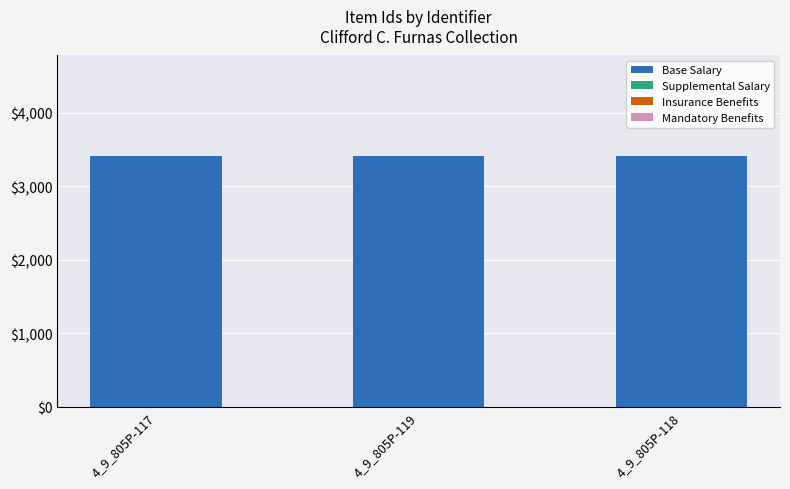

How many distinct data groups are displayed?

1